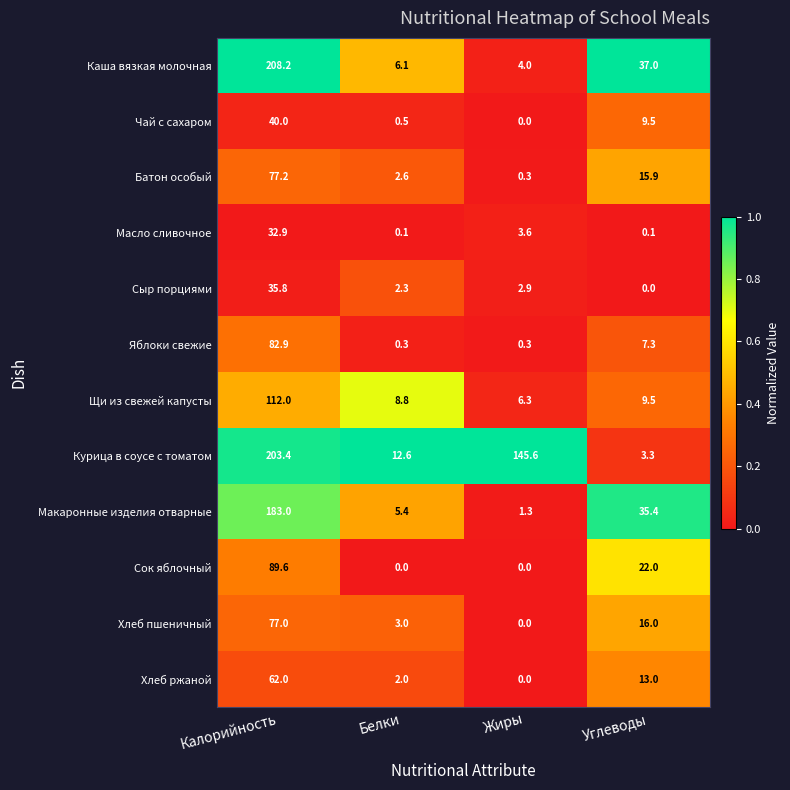

The Курица в соусе с томатом series shows 203.4 at Калорийность. True or false?

True